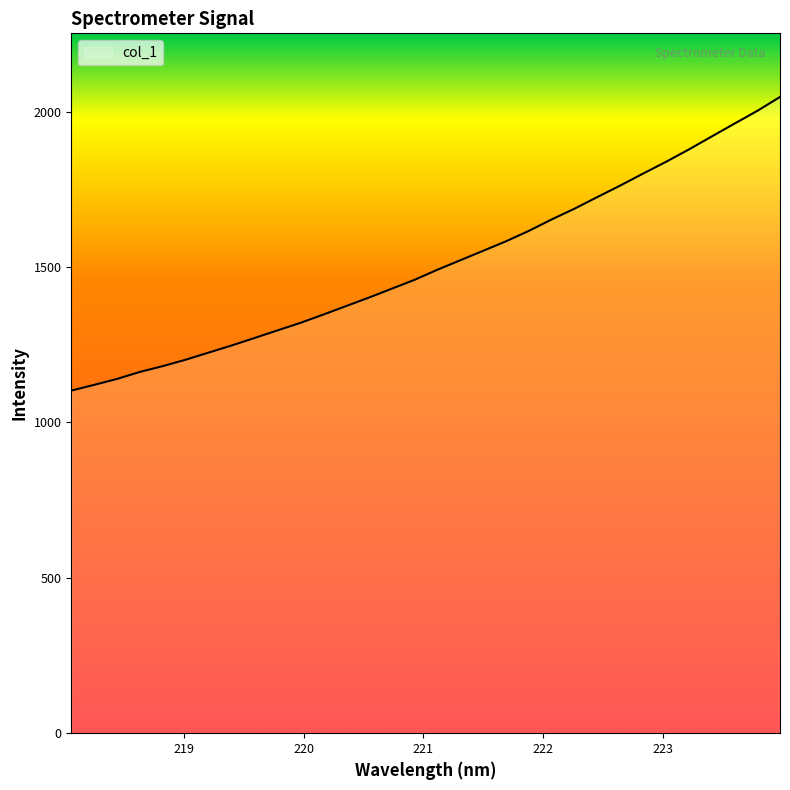

What is the difference between the maximum and minimum values?

944.9